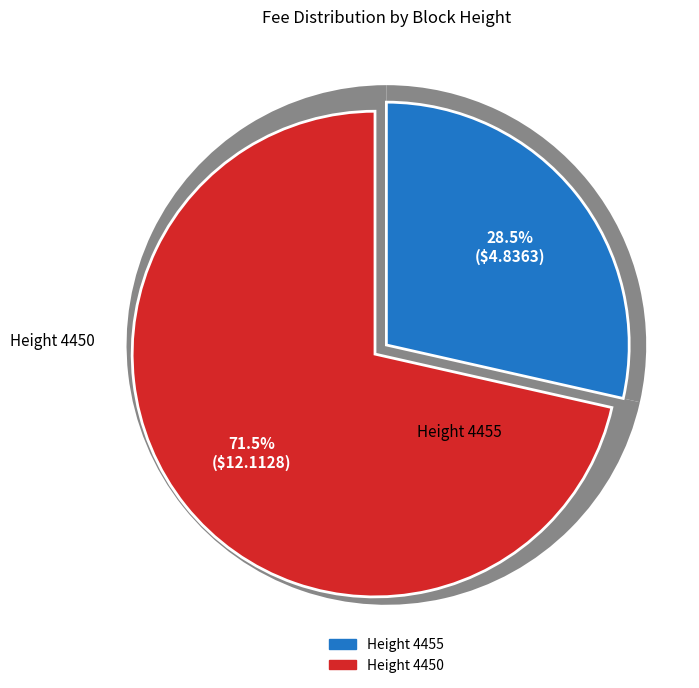

How much of the chart is everything except 4450?

28.5%